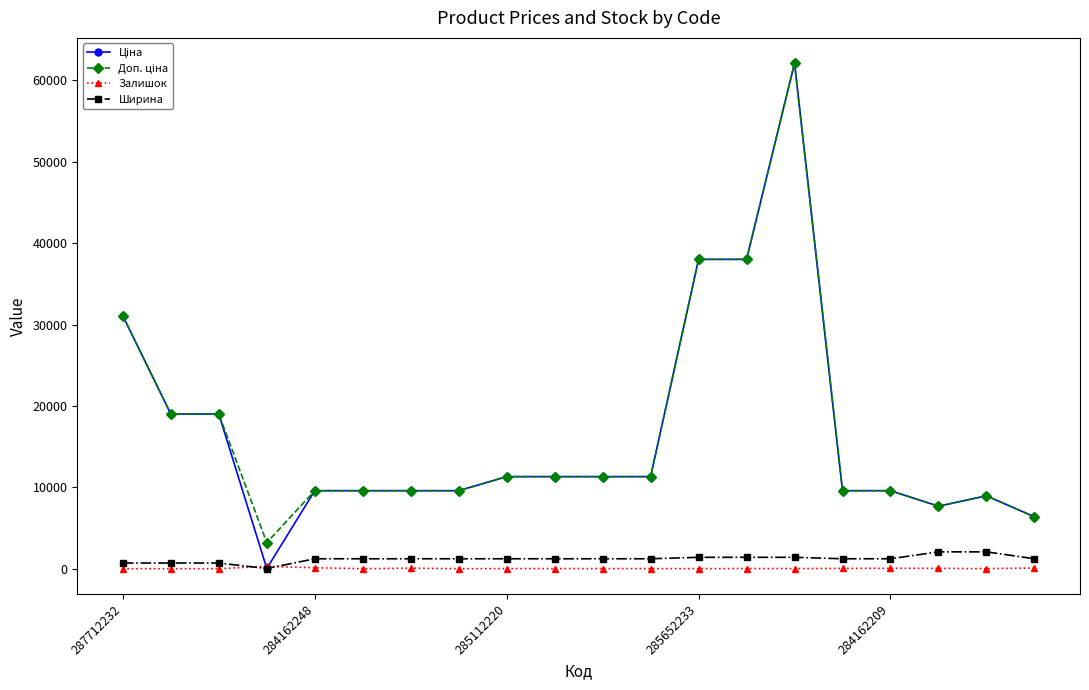

At how many categories does at least one series exceed 23292?

4